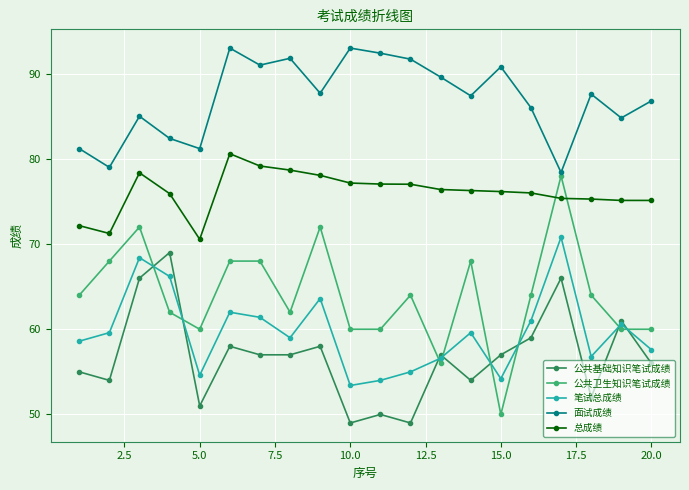

Which series has the widest spread of values?

公共卫生知识笔试成绩